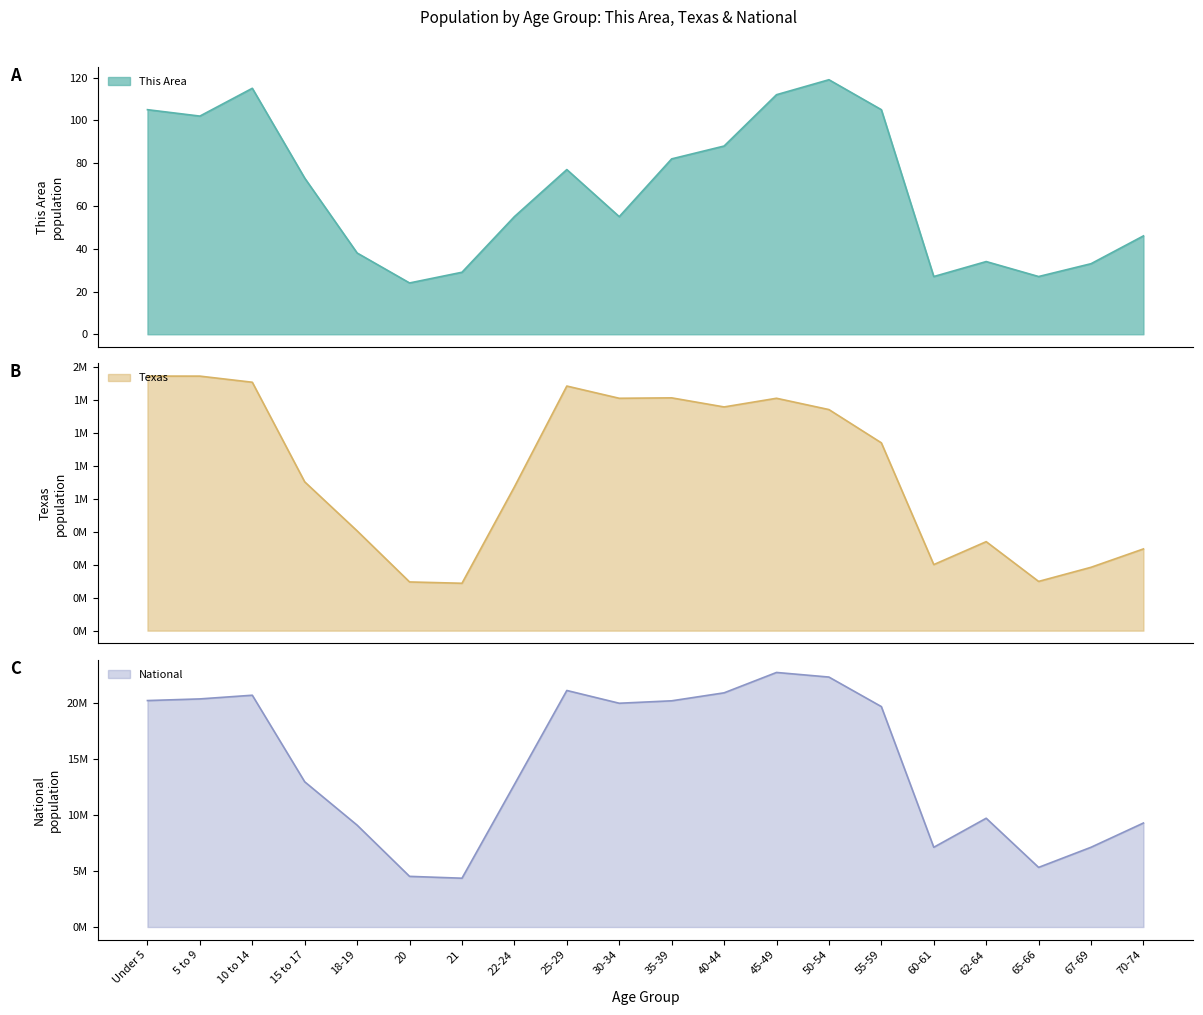

Reading left to right, what are all the values shown in this chart?

This Area: 105	102	115	73	38	24	29	55	77	55	82	88	112	119	105	27	34	27	33	46
Texas: 1928473	1928234	1881883	1127234	755890	369040	359015	1089024	1853039	1760434	1763587	1694795	1760467	1674869	1422924	500523	674244	373062	480038	619156
National: 20201362	20348657	20677194	12954254	9086089	4519129	4354294	12712576	21101849	19962099	20179642	20890964	22708591	22298125	19664805	7113727	9704197	5319902	7115361	9278166